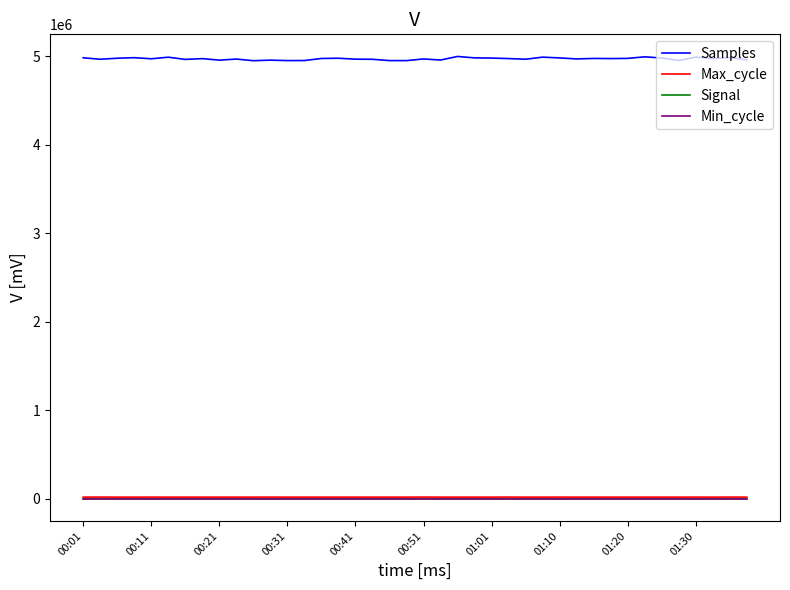

True or false: Max_cycle and Signal cross at least once.

False